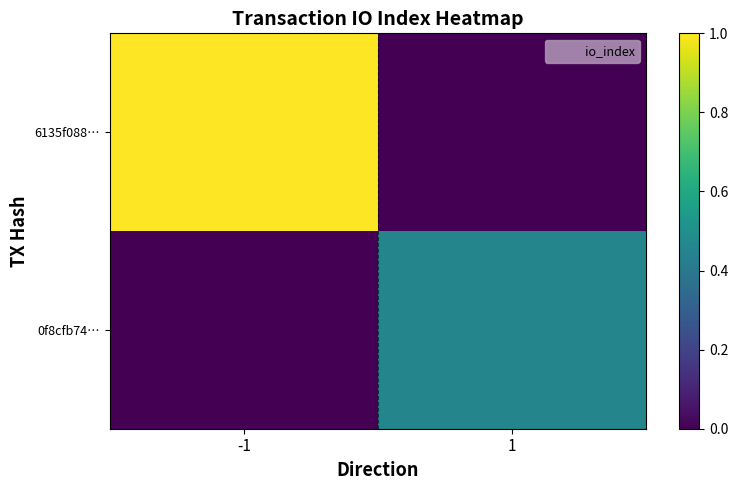

Reading right to left, transcribe all the data shown in this chart.

6135f088…: 1=0.0	-1=1.0
0f8cfb74…: 1=0.5	-1=0.0